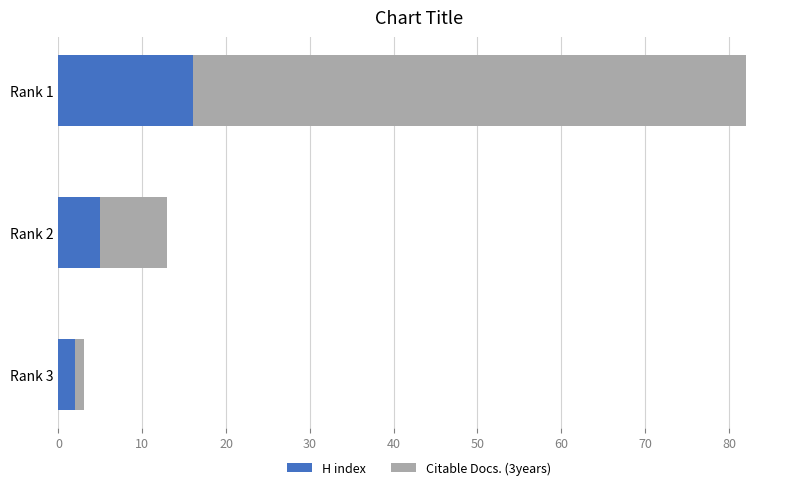

At which label is H index closest to 9?

Rank 2